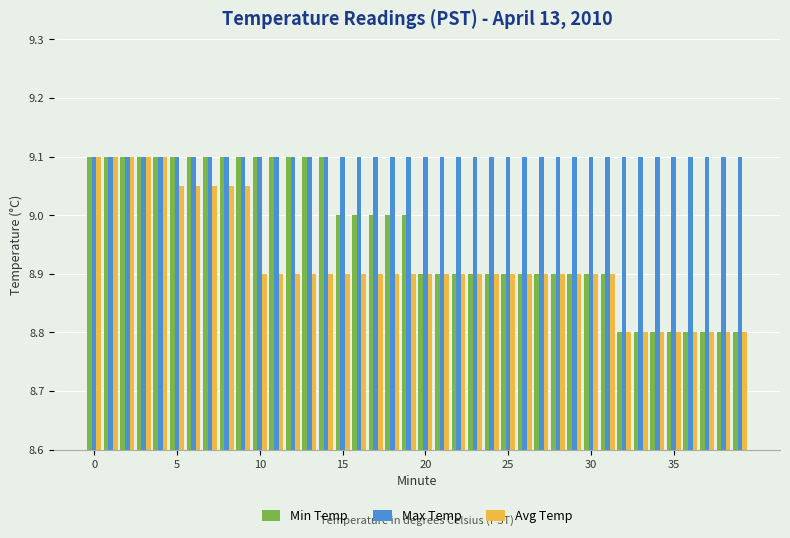

What is the minimum value for Min Temp?

8.8